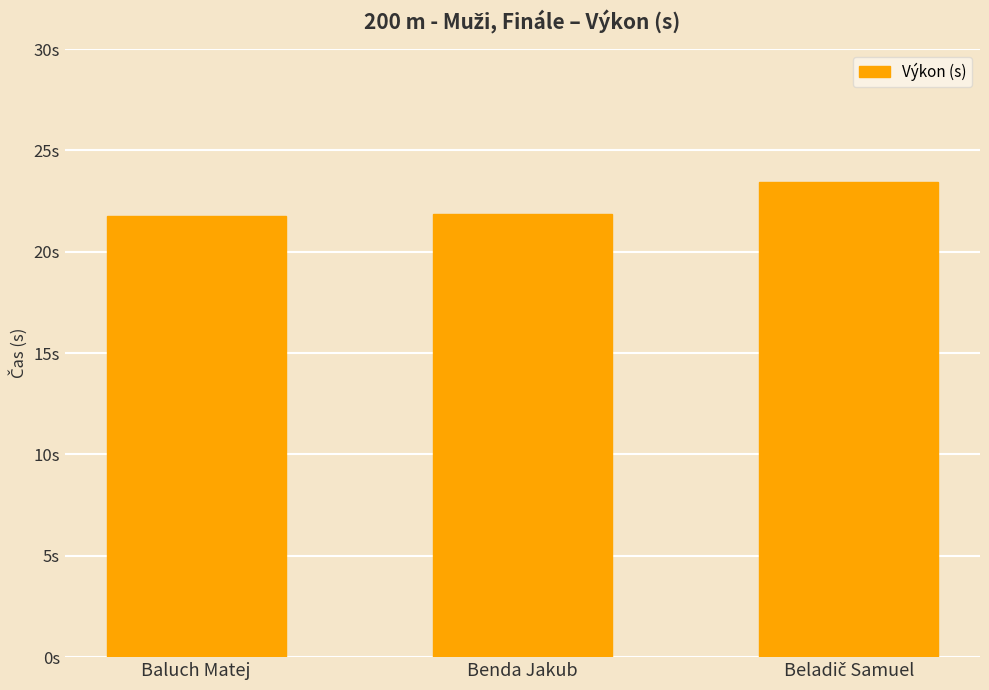

Which has a higher value, Benda Jakub or Beladič Samuel?

Beladič Samuel